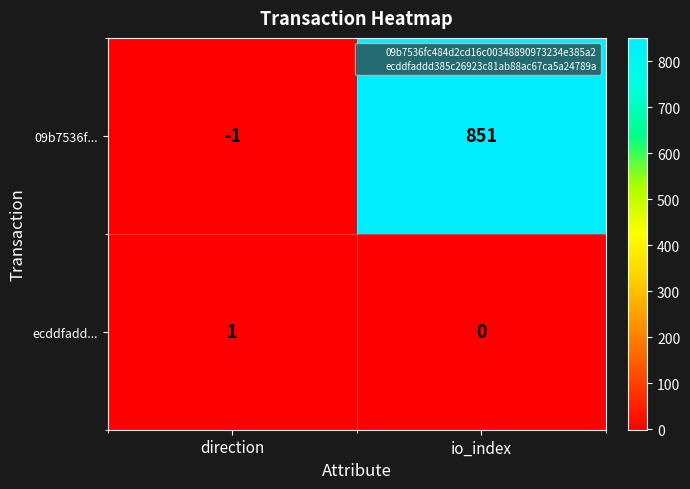

What is the total value across all series at io_index?

851